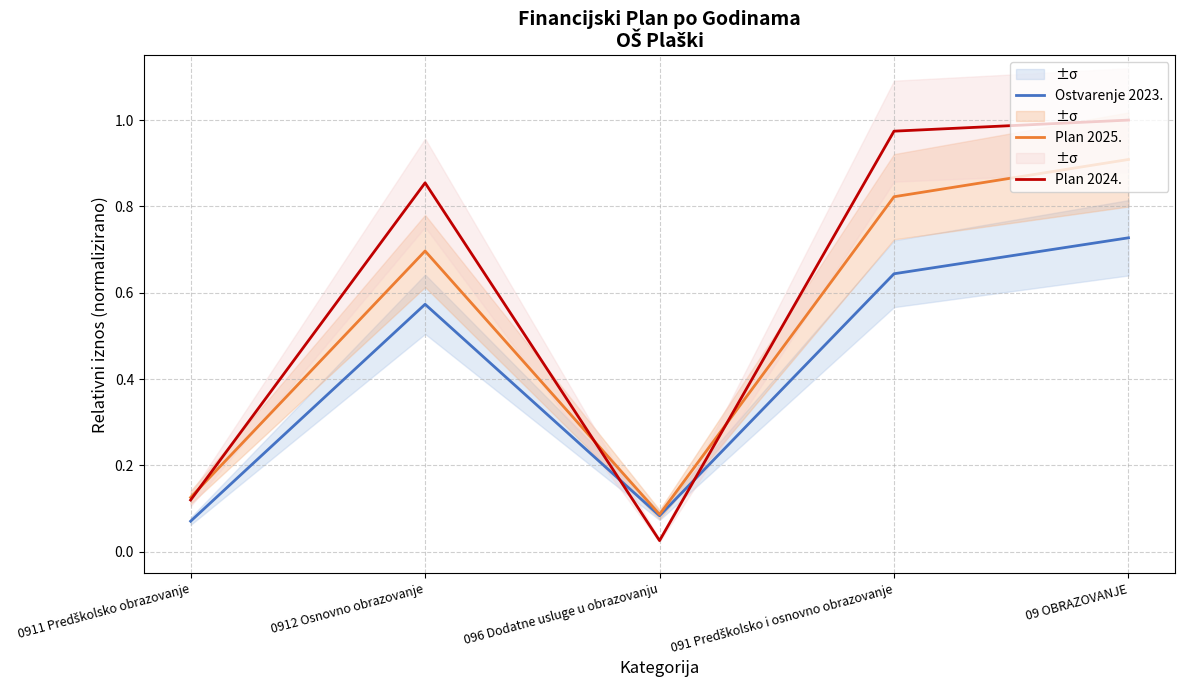

Rank the series by their maximum value, from highest to lowest.

Plan 2024., Plan 2025., Ostvarenje 2023.